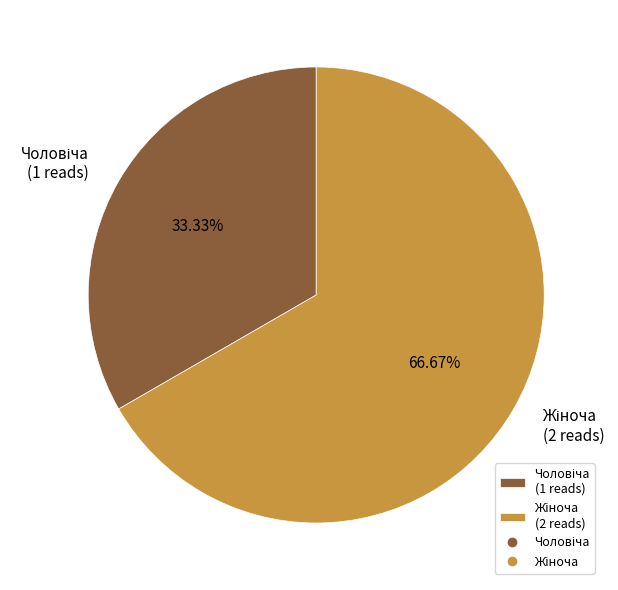

How many slices are in this pie chart?

2